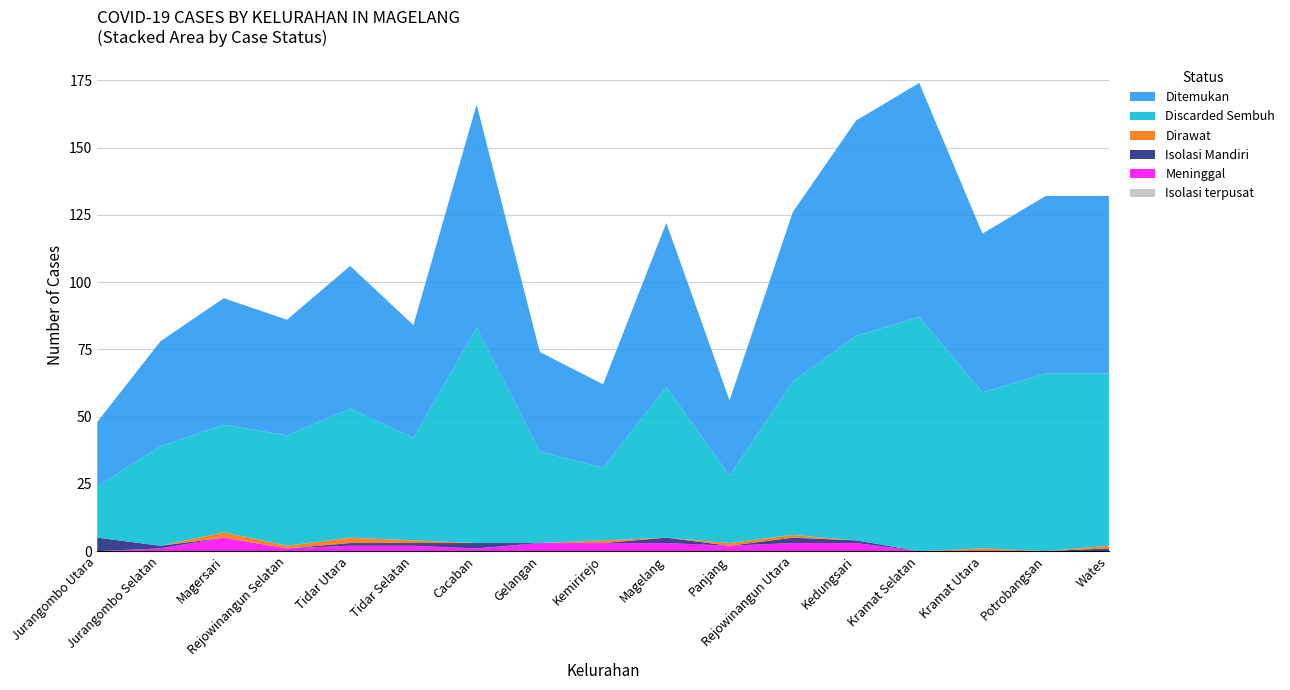

Reading left to right, what are all the values shown in this chart?

Discarded Sembuh: 19	37	40	41	48	38	80	34	27	56	25	57	76	87	58	66	64
Ditemukan: 24	39	47	43	53	42	83	37	31	61	28	63	80	87	59	66	66
Meninggal: 0	1	5	1	2	2	1	3	3	3	2	3	3	0	0	0	0
Isolasi Mandiri: 5	1	0	0	1	1	2	0	0	2	0	2	1	0	0	0	1
Dirawat: 0	0	2	1	2	1	0	0	1	0	1	1	0	0	1	0	1
Isolasi terpusat: 0	0	0	0	0	0	0	0	0	0	0	0	0	0	0	0	0